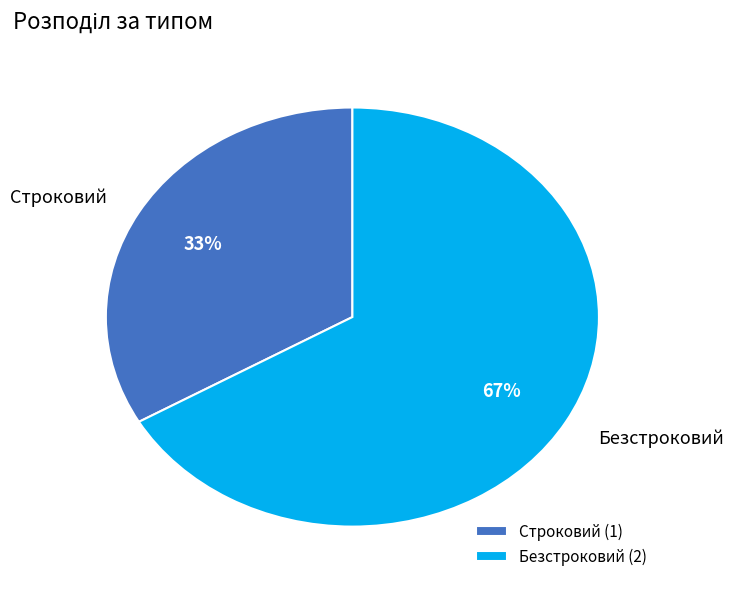

Between Строковий and Безстроковий, which is larger?

Безстроковий